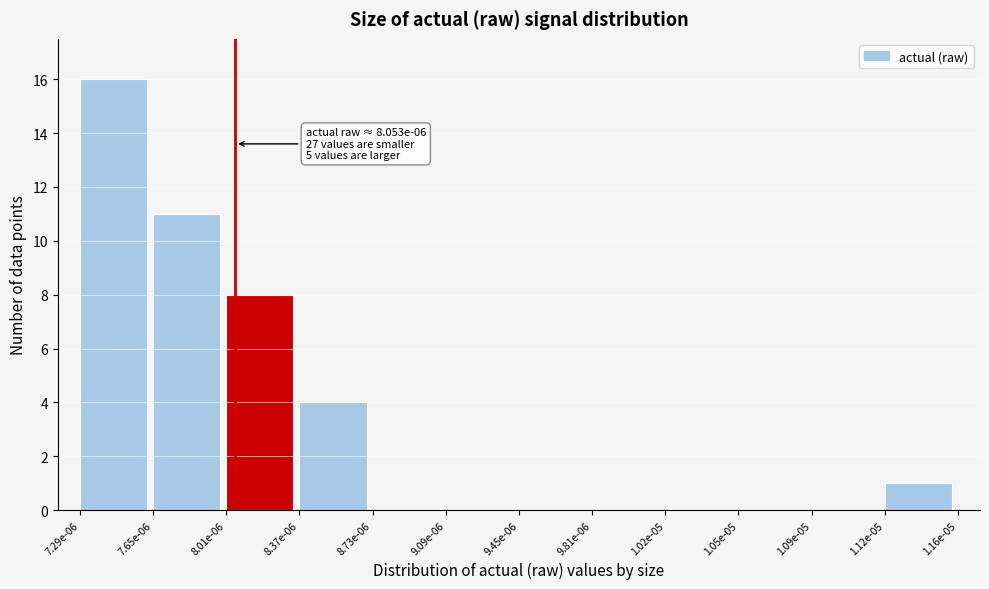

Reading left to right, what are all the values shown in this chart?

7.29e-06=16	7.65e-06=11	8.01e-06=8	8.37e-06=4	8.73e-06=0	9.09e-06=0	9.45e-06=0	9.81e-06=0	1.02e-05=0	1.05e-05=0	1.09e-05=0	1.12e-05=1